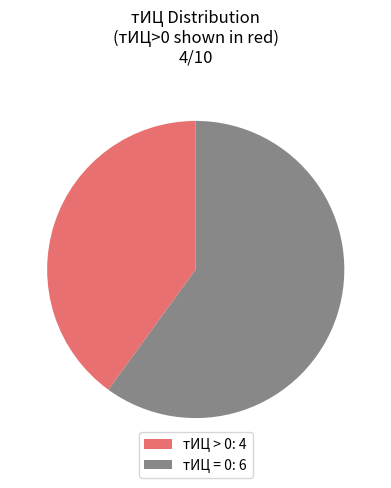

Rank the categories by value from lowest to highest.

тИЦ > 0: 4, тИЦ = 0: 6